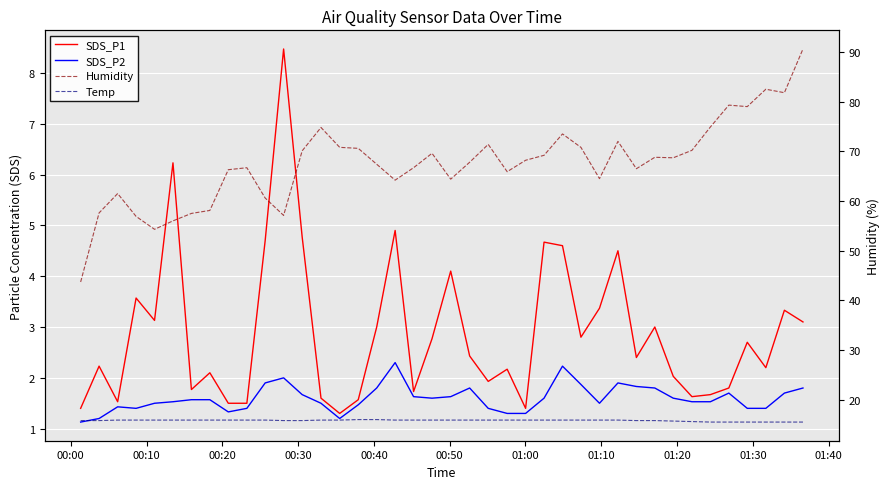

What are all the series names shown in the legend?

SDS_P1, SDS_P2, Humidity, Temp